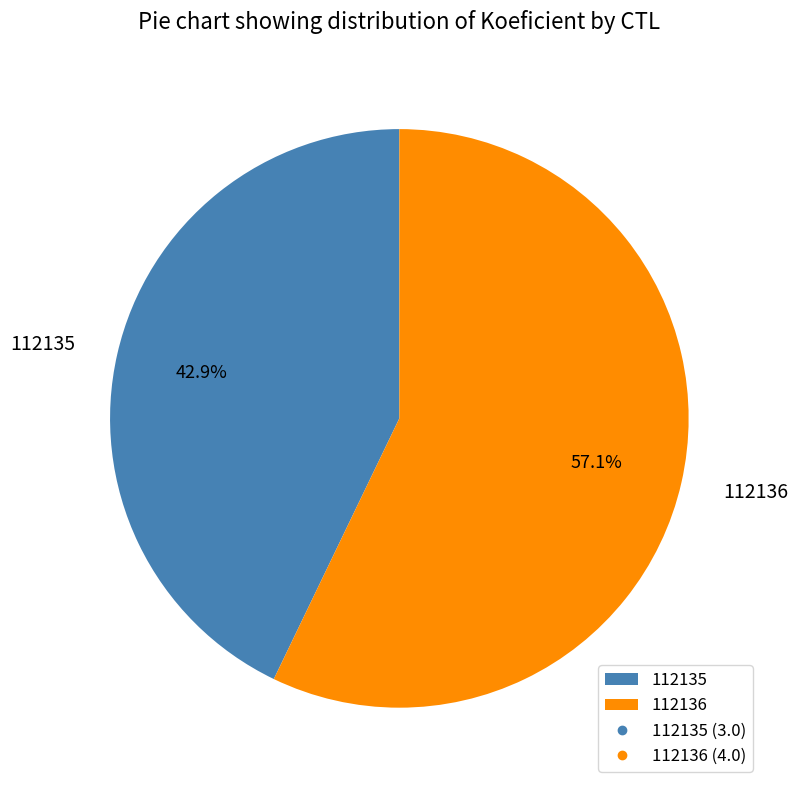

Which has a higher value, 112136 or 112135?

112136